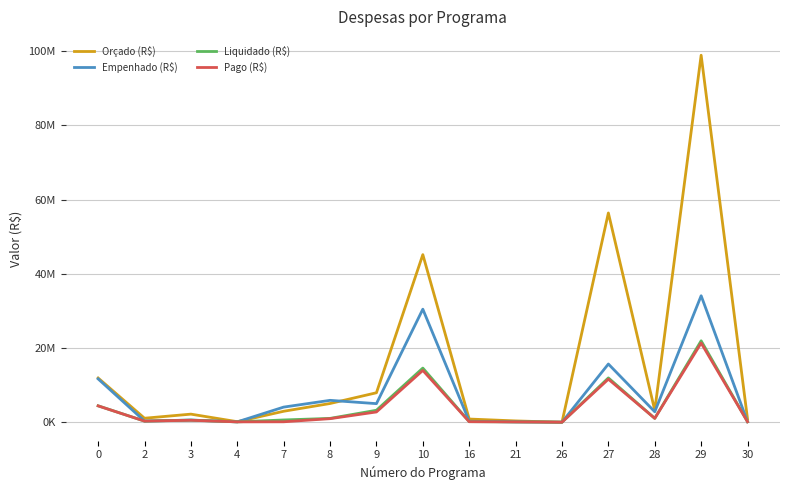

Is this an area chart (filled region under the line)?

No